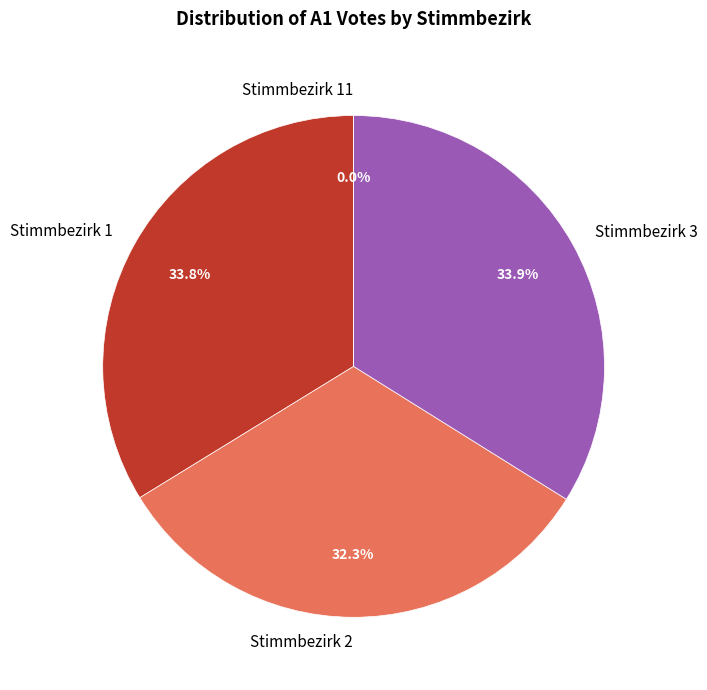

Rank the categories by value from lowest to highest.

Stimmbezirk 11, Stimmbezirk 2, Stimmbezirk 1, Stimmbezirk 3